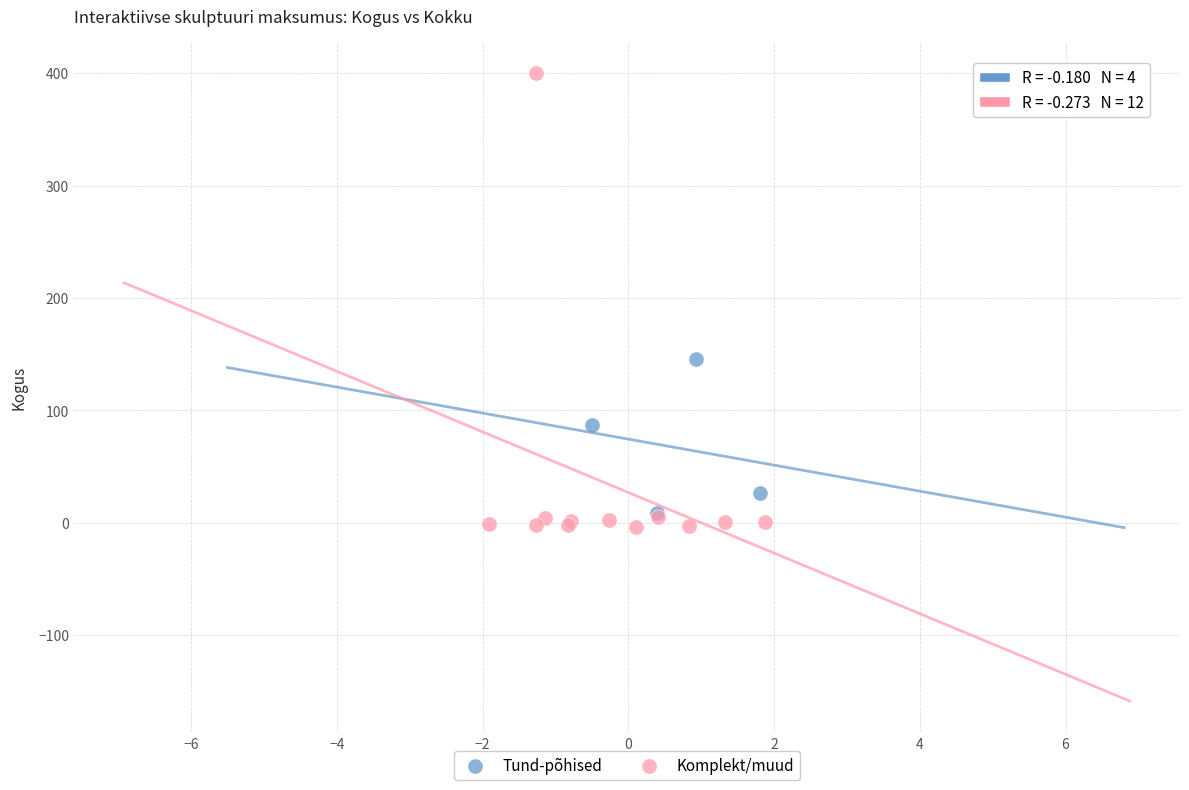

What are all the series names shown in the legend?

Tund-põhised, Komplekt/muud